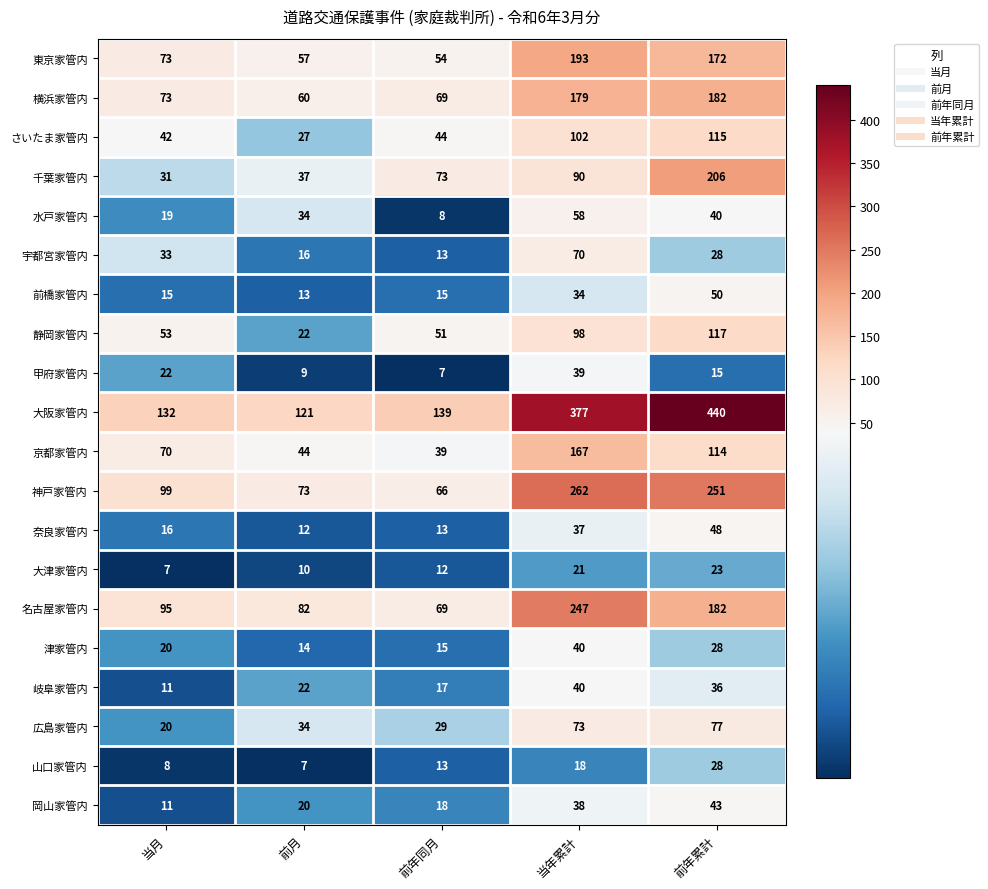

At how many categories does at least one series exceed 78?

5